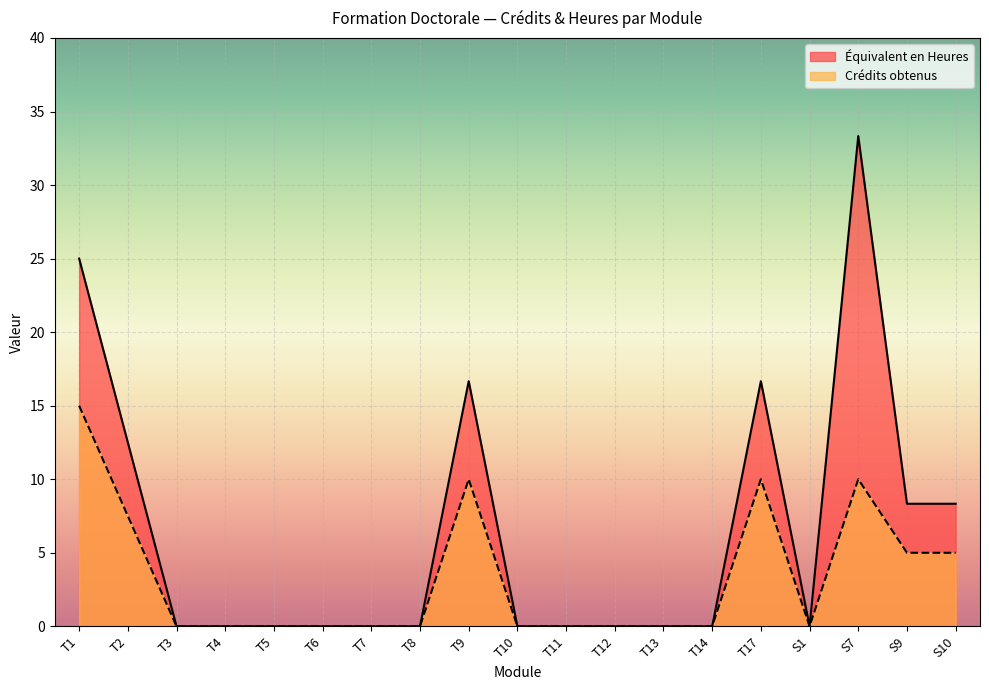

The Crédits obtenus series shows 16.8 at T9. True or false?

False